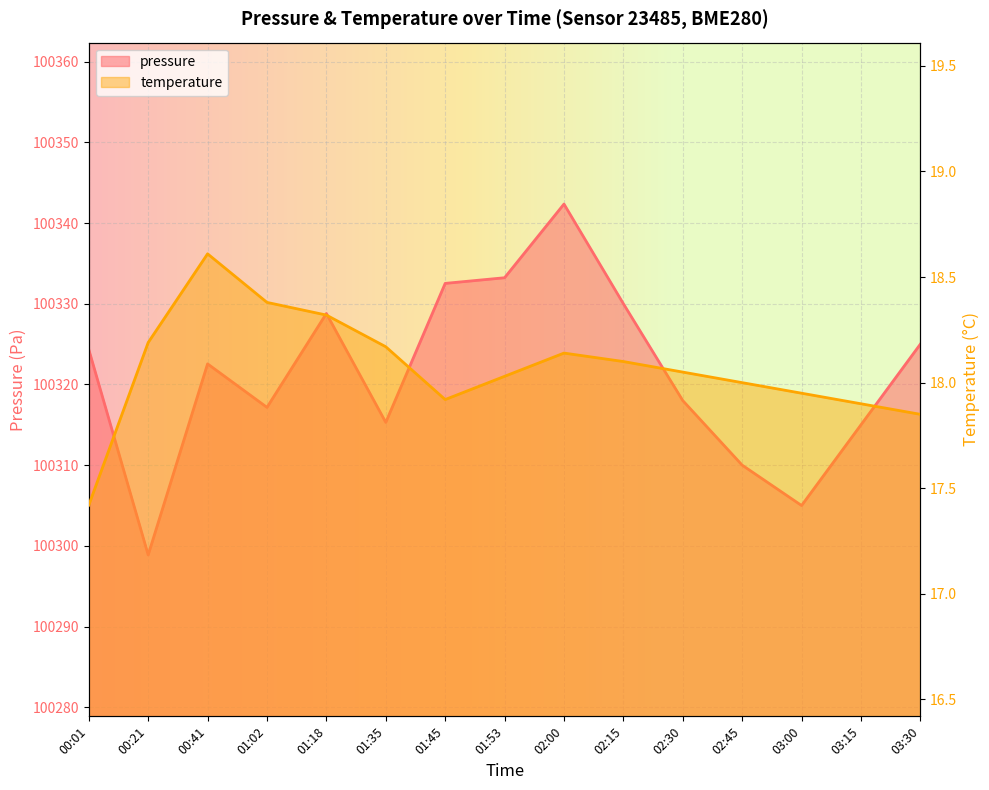

What is the difference between the second highest and minimum values in the pressure series?

34.3